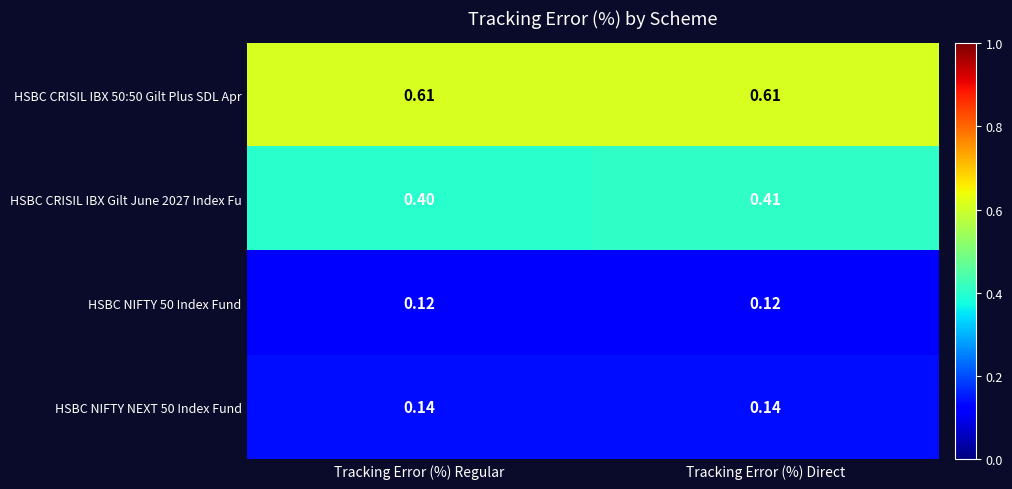

Which category has the highest value in the HSBC CRISIL IBX Gilt June 2027 Index Fu series?

Tracking Error (%) Direct